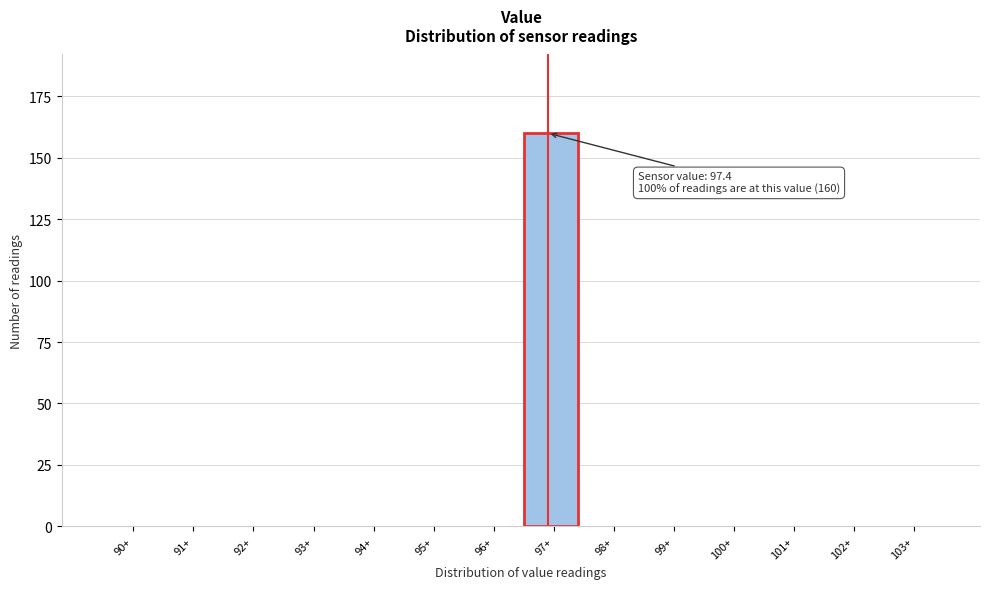

Reading left to right, transcribe all the data shown in this chart.

90+=0	91+=0	92+=0	93+=0	94+=0	95+=0	96+=0	97+=160	98+=0	99+=0	100+=0	101+=0	102+=0	103+=0